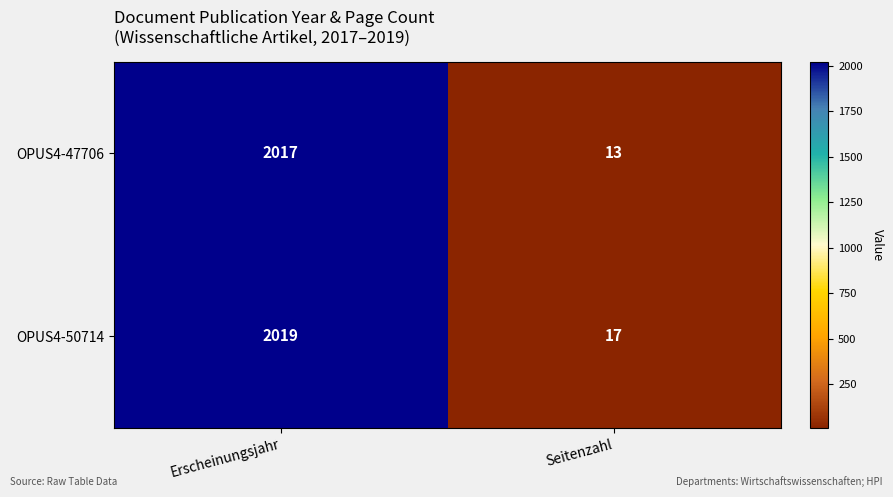

What is the spread (max minus min) of values at Seitenzahl?

4